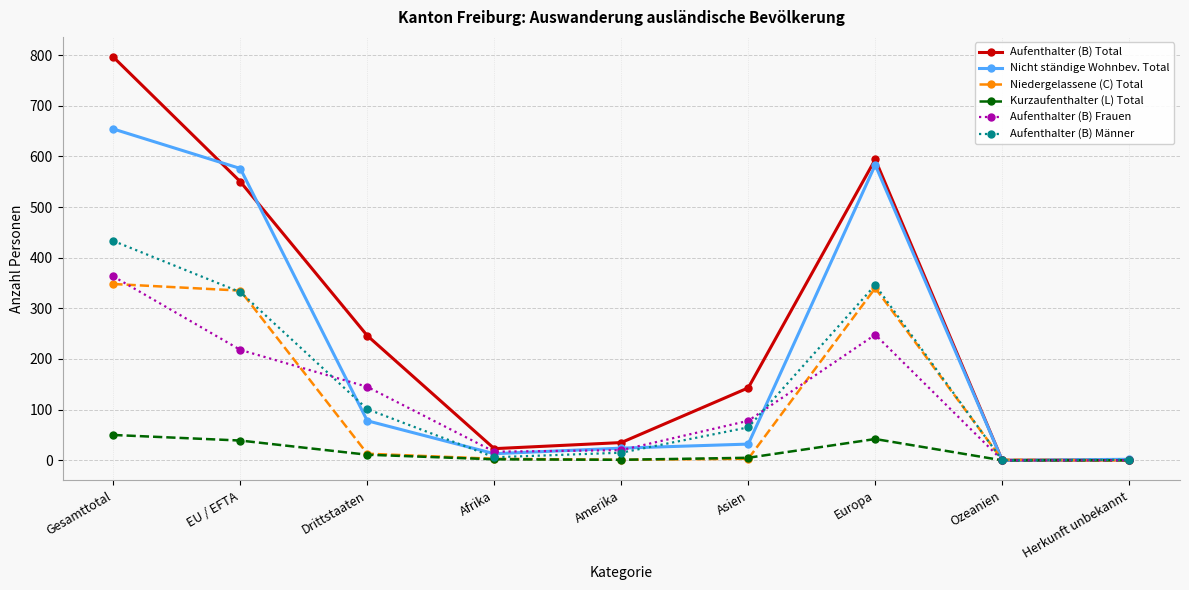

What is the label of the 6th point from the left?

Asien